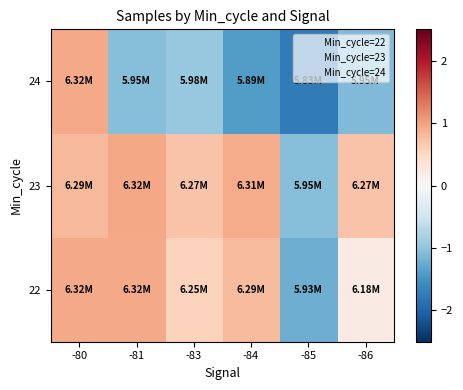

Which category has the lowest value across all series?

-85